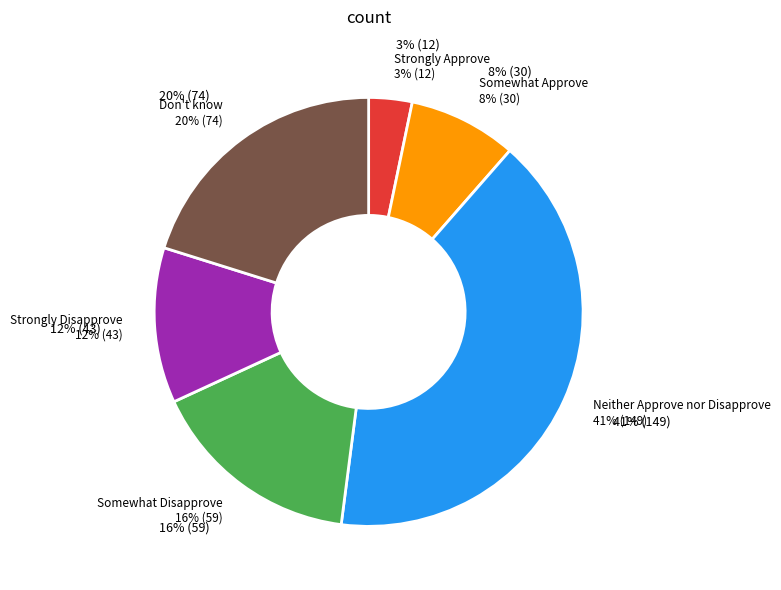

Is there any slice that represents more than half of the pie?

No